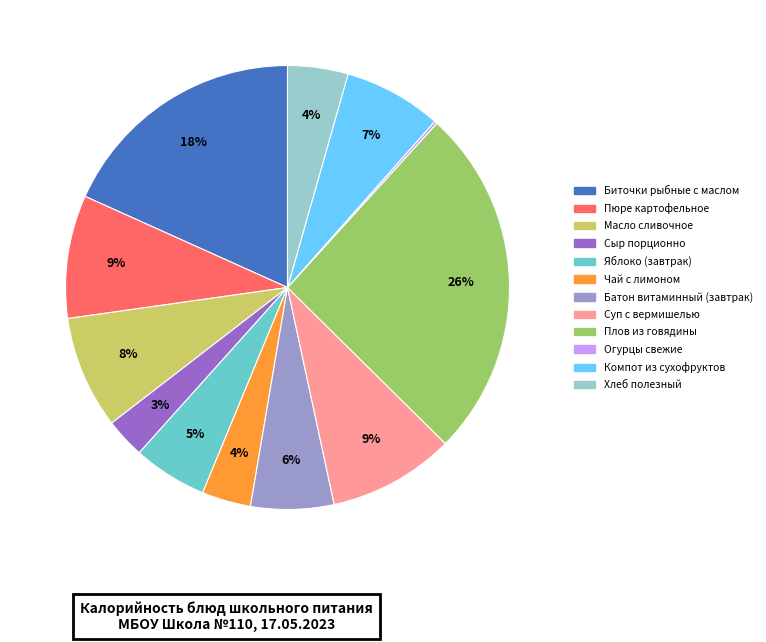

Which has a higher value, Биточки рыбные с маслом or Плов из говядины?

Плов из говядины